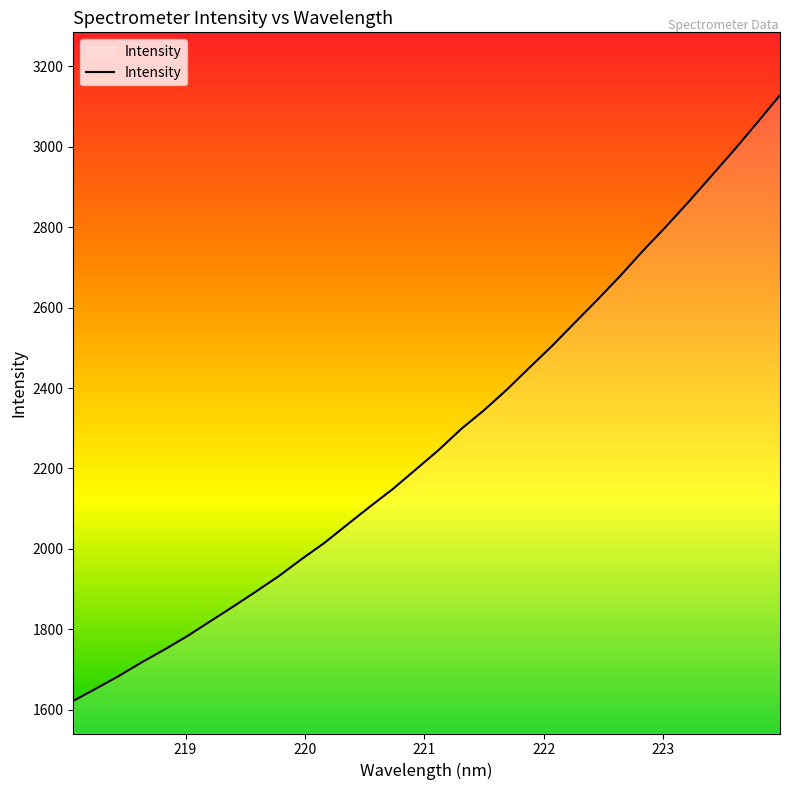

What is the difference between the maximum and minimum values?

1506.3